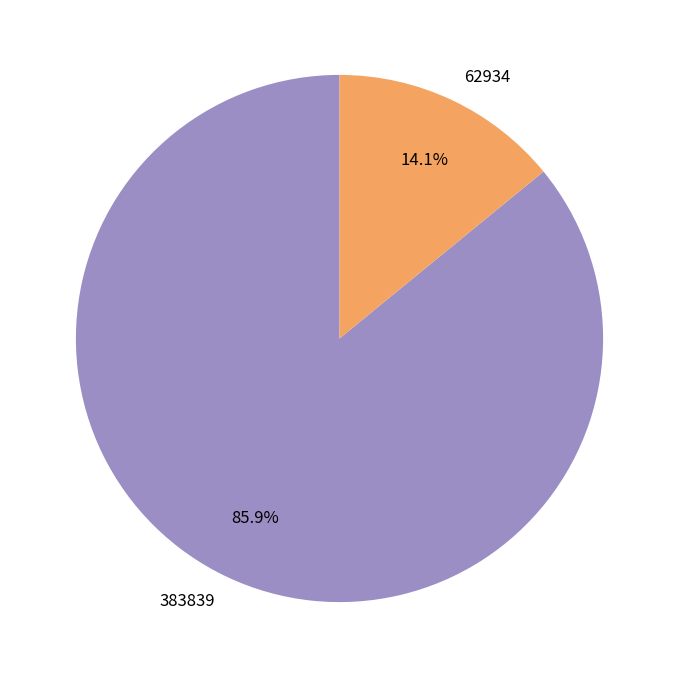

True or false: 383839 accounts for 95% of the total.

False